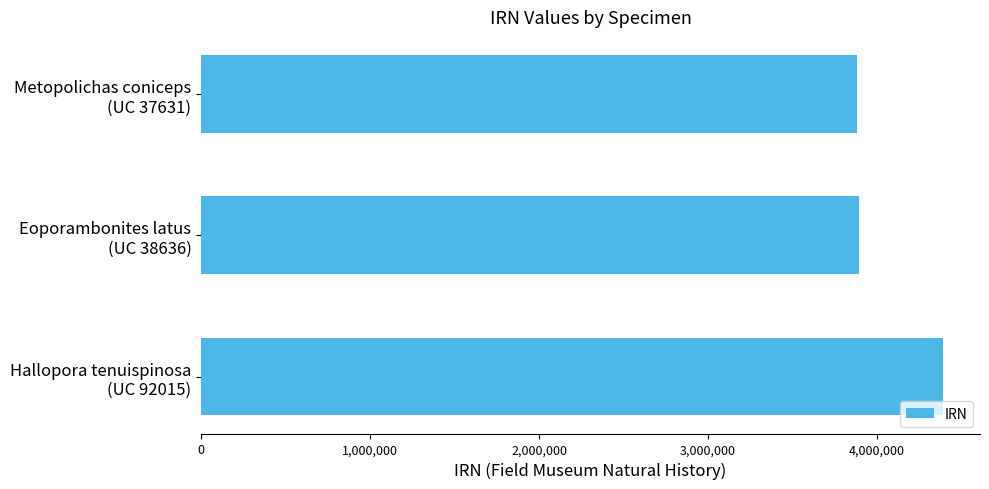

What is the difference between the maximum and minimum values?

505601